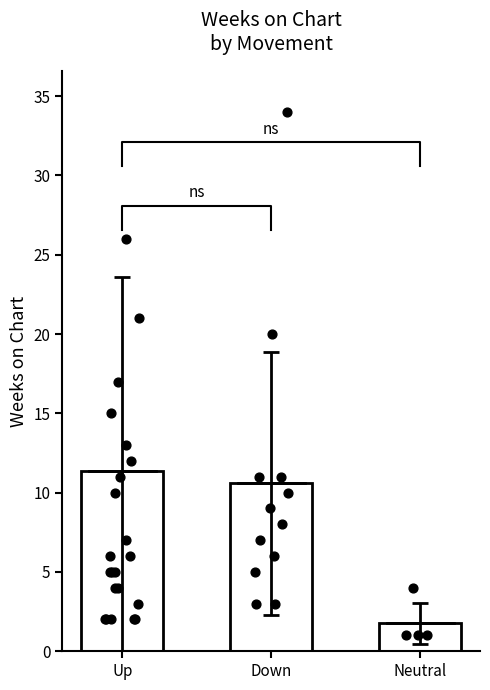

What is the change in value from Up to Neutral?

-9.6